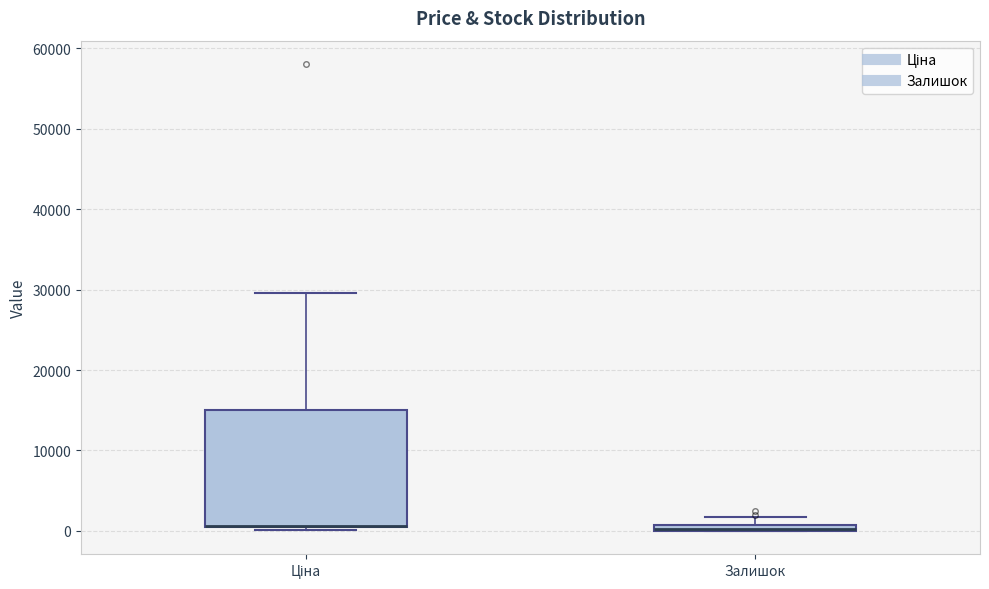

Where is the upper edge of the box for Ціна on the y-axis? The values are not printed on the chart, so give them approximately, as read against the axis.

15000